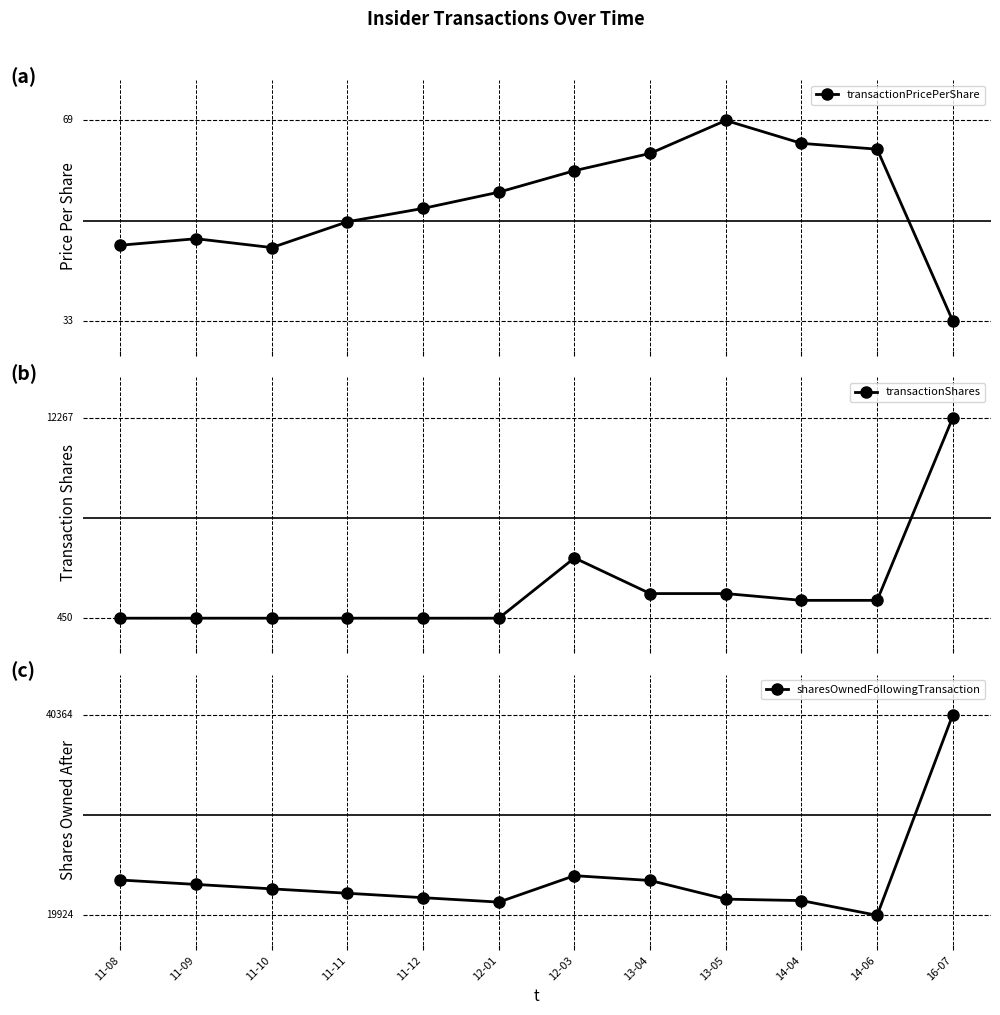

Which has a higher value, 12-03 or 14-04?

14-04